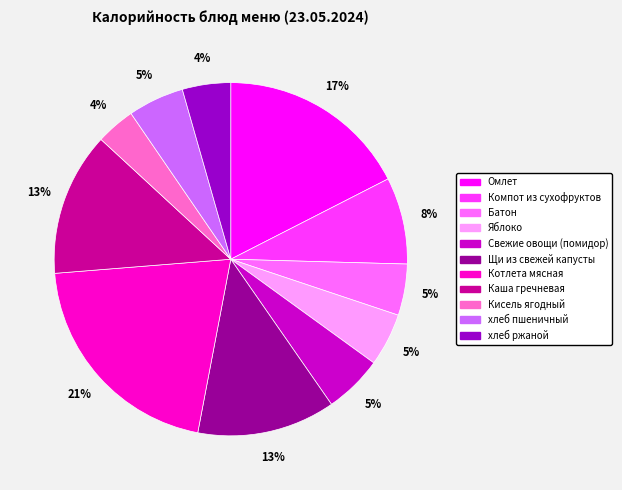

The Кисель ягодный slice represents 9% of the pie. True or false?

False